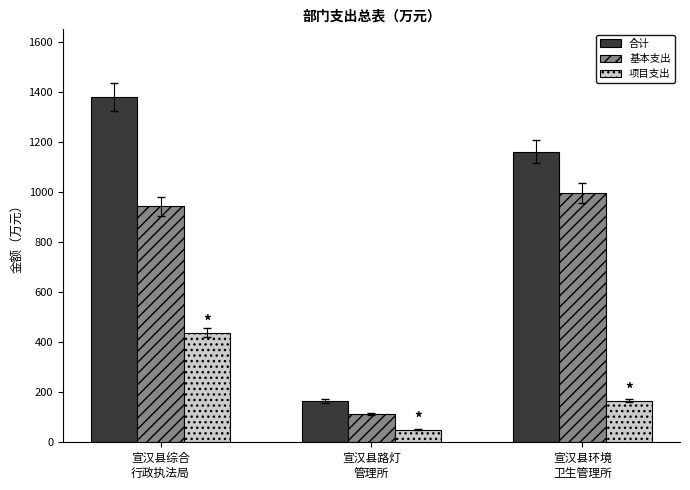

What is the difference between the maximum and minimum values in the 基本支出 series?

880.7